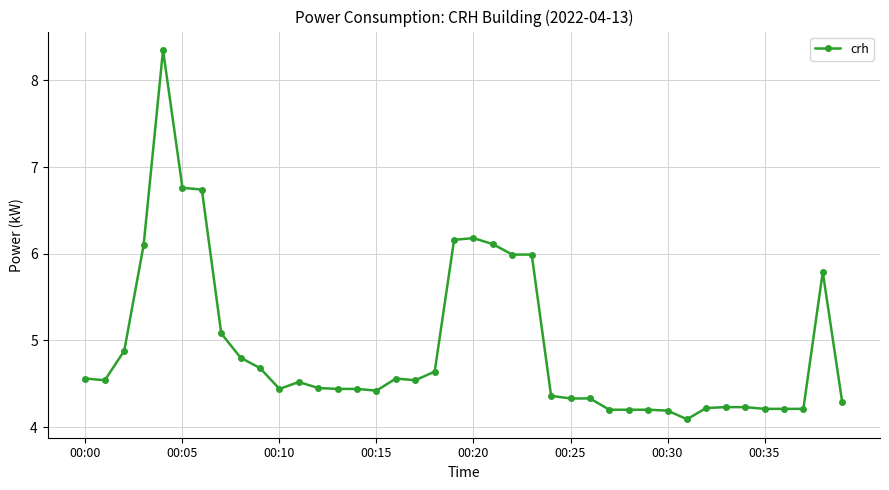

What is the sum of all values?

196.7